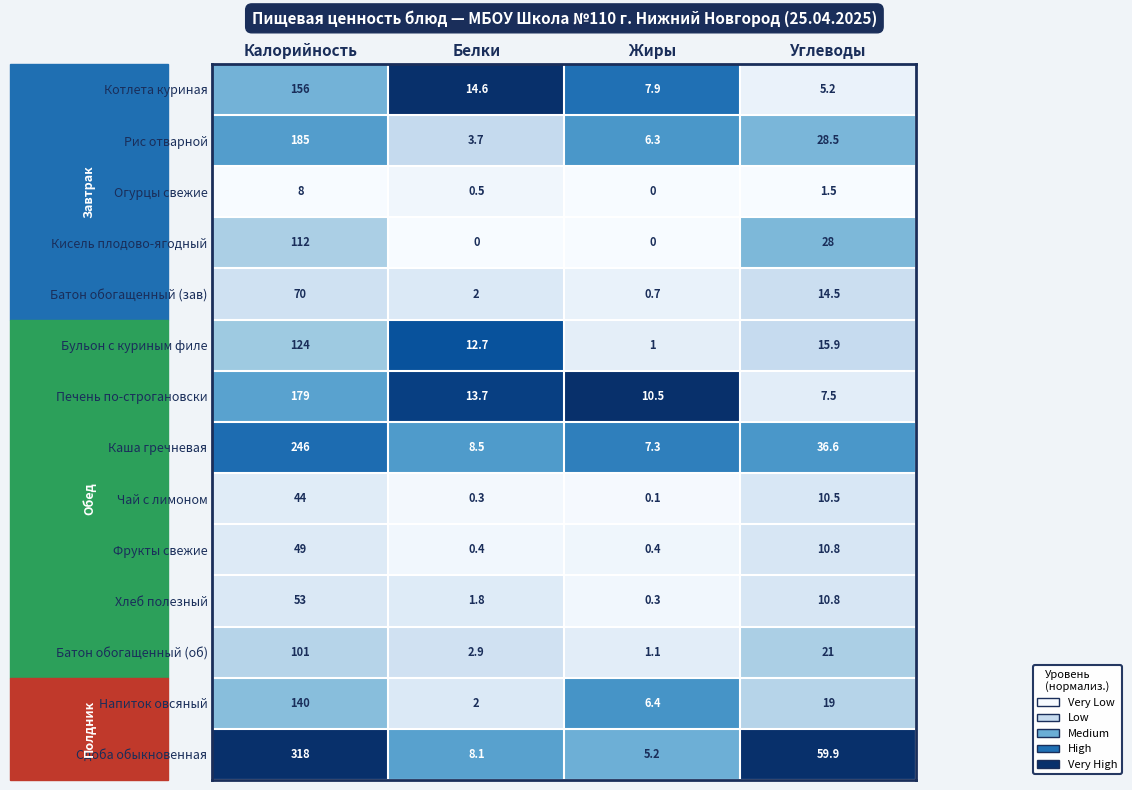

Which series changed the most between Калорийность and Белки?

Сдоба обыкновенная